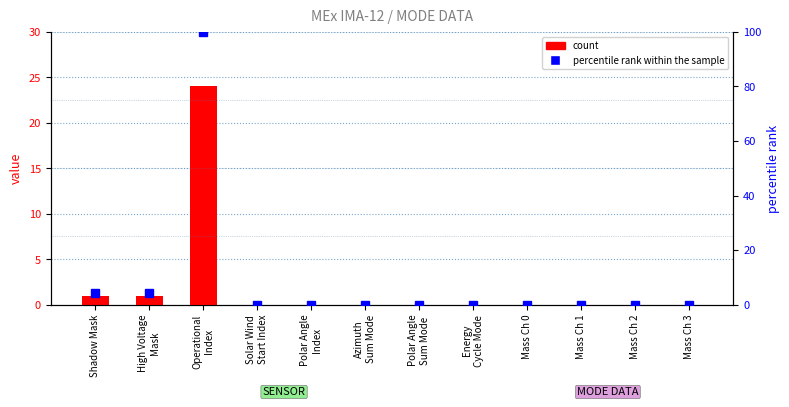

What is the average value of the count series?

2.2